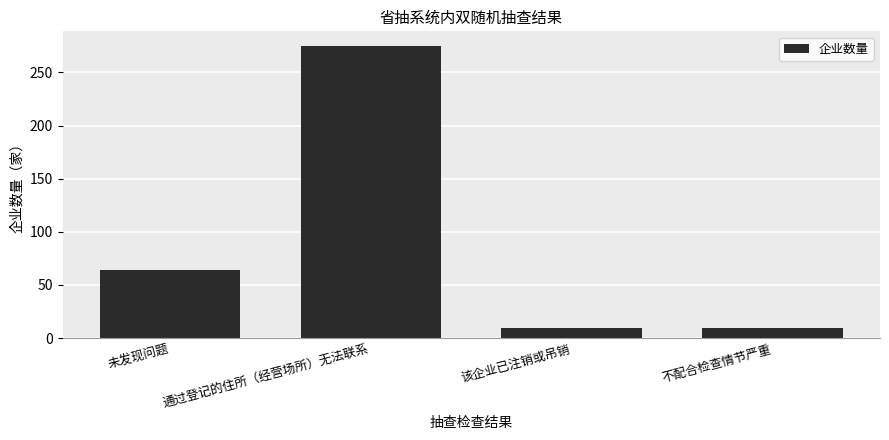

What is the smallest value displayed?

9